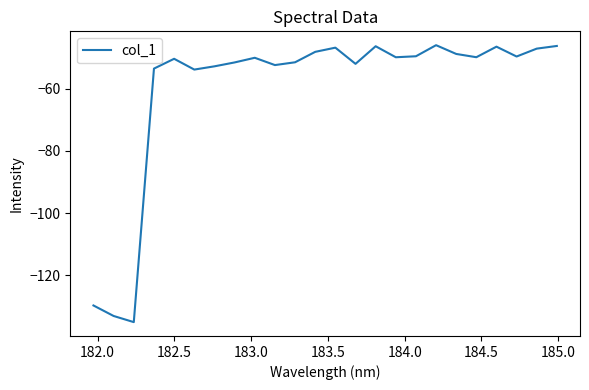

How many interior local peaks (higher than both neighbors) does the data have?

6